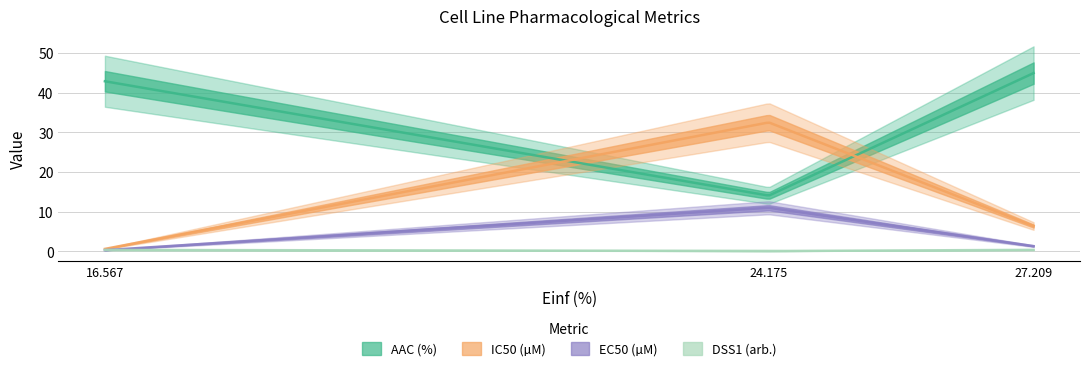

How many values in the EC50 (µM) series are below 1?

1